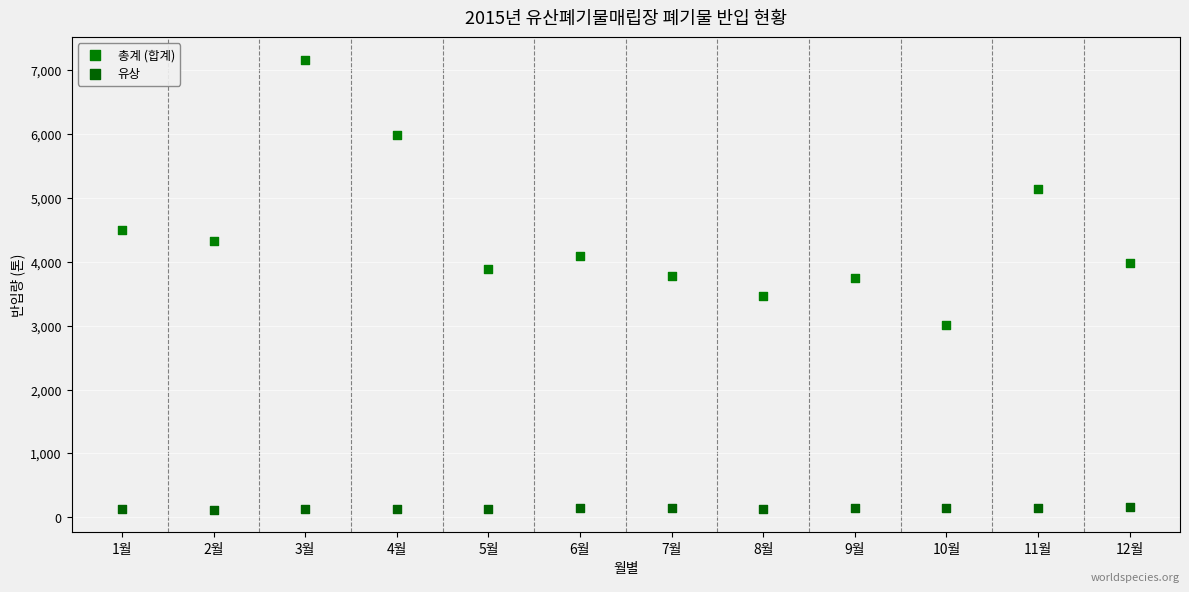

Which series has the widest spread of Y values?

총계 (합계)